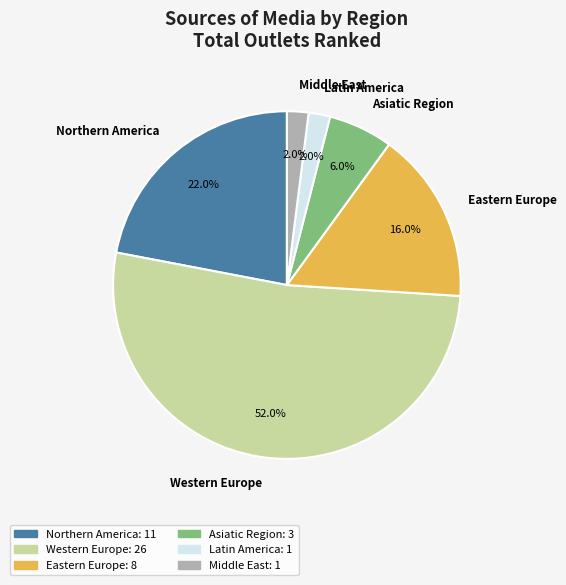

What percentage is the Western Europe slice, to the nearest percent?

52%